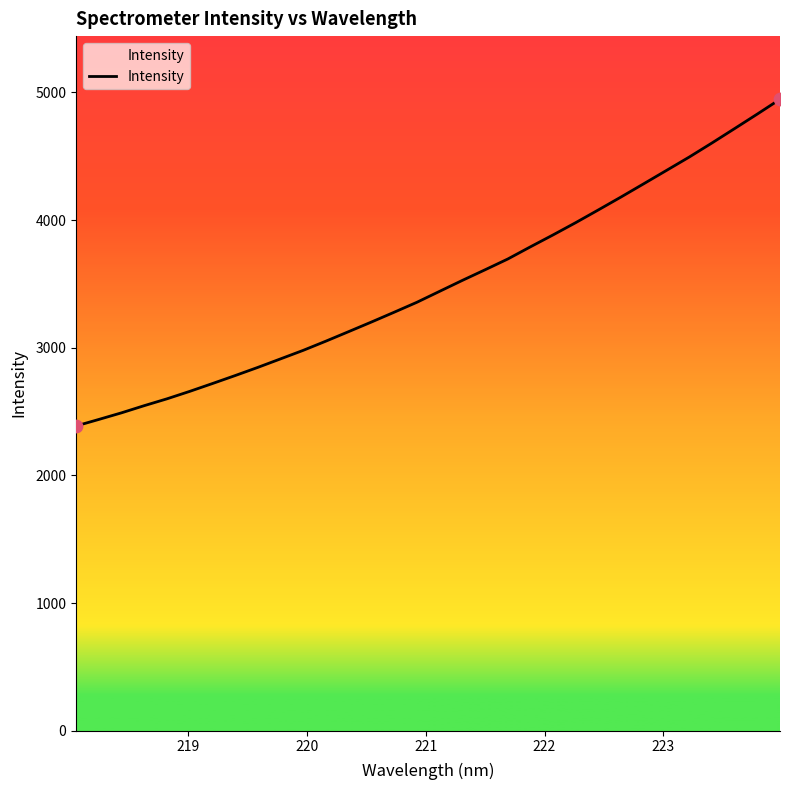

What is the maximum value shown in the chart?

4945.9